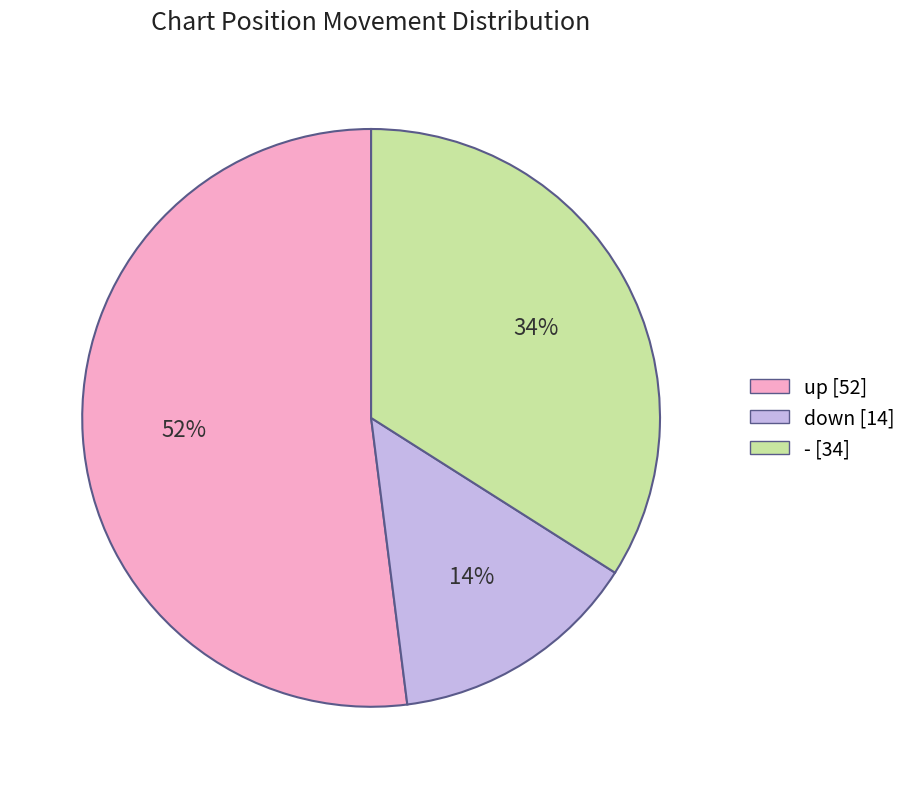

The - slice represents 34% of the pie. True or false?

True